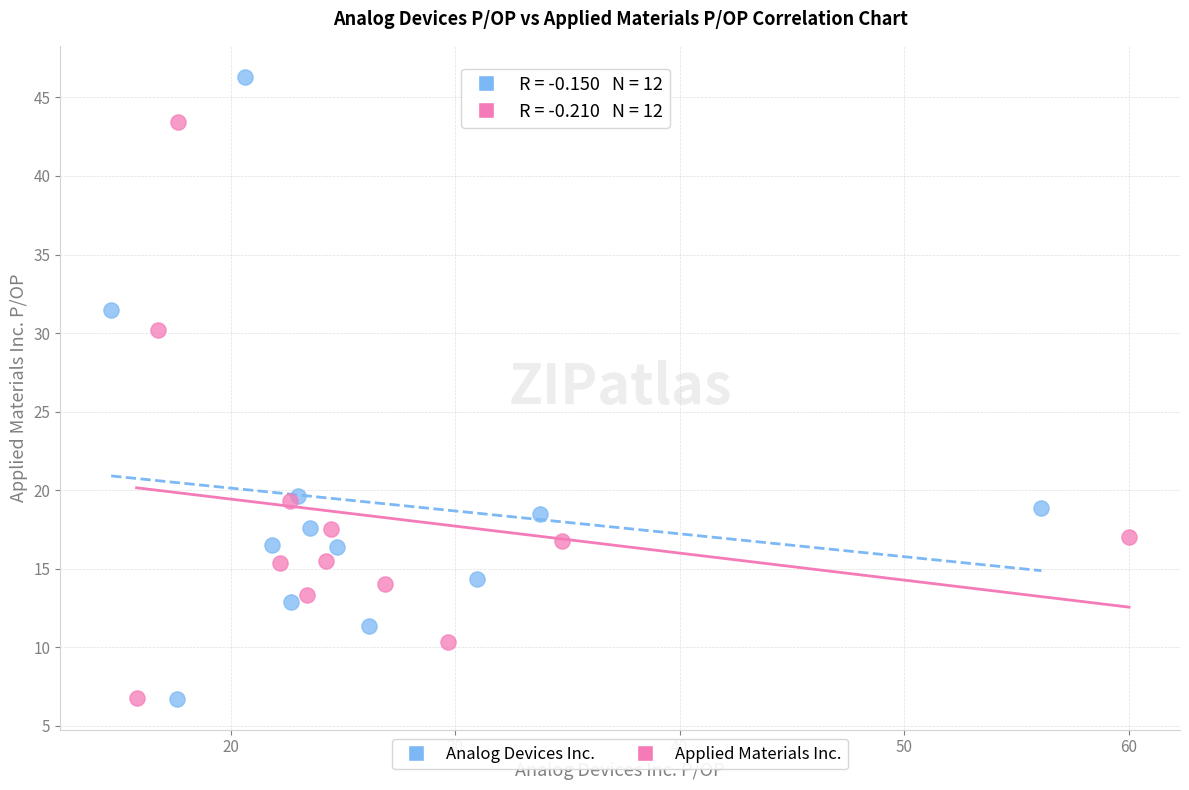

Which series reaches the maximum Y coordinate?

Analog Devices Inc.